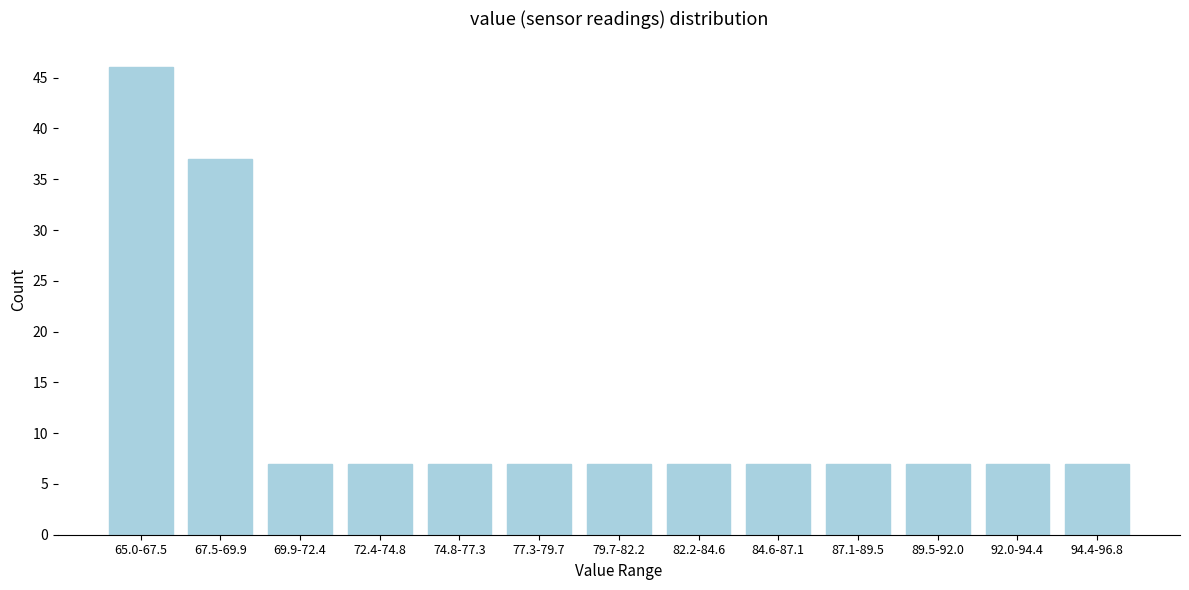

Reading right to left, transcribe all the data shown in this chart.

7	7	7	7	7	7	7	7	7	7	7	37	46